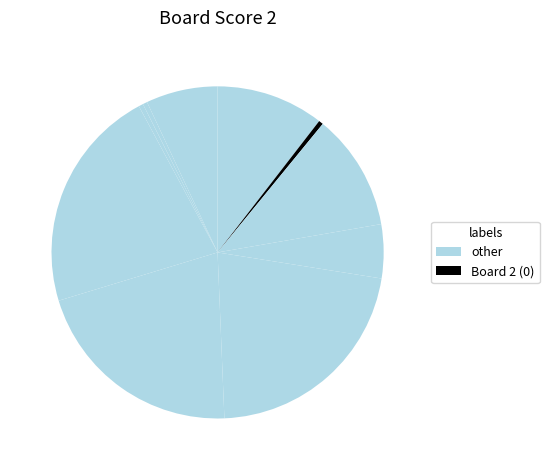

How many segments does this pie chart have?

10